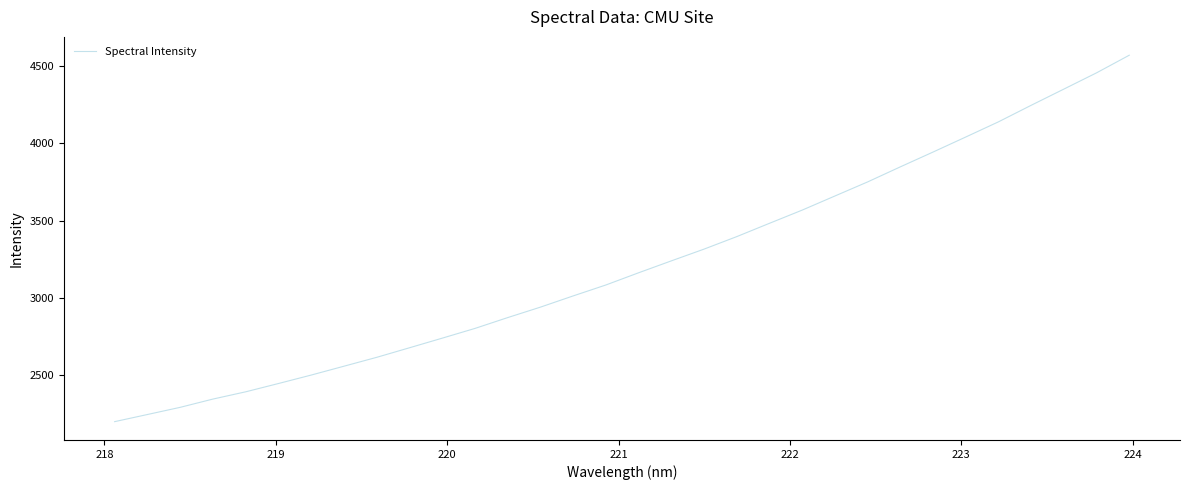

What is the greatest value displayed?

4569.2